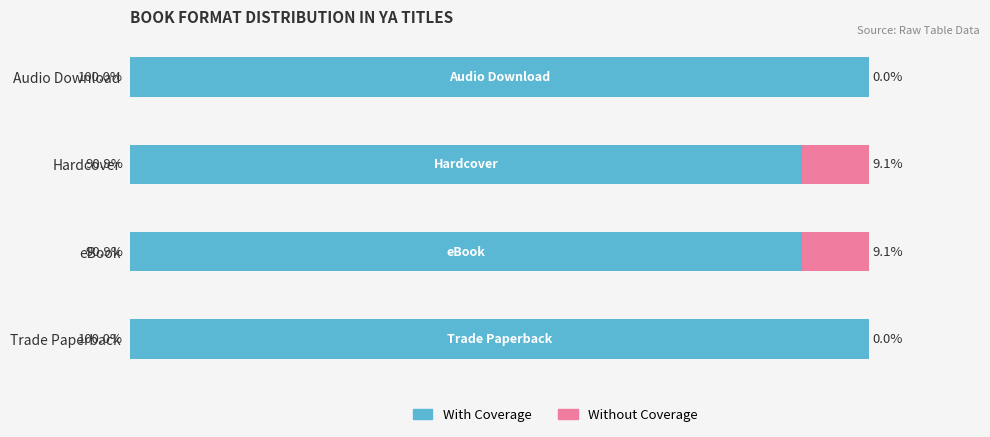

Which series has the widest spread of values?

With Coverage